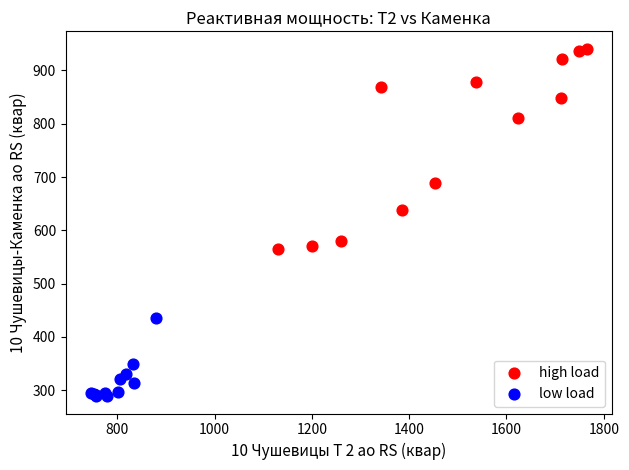

Which series reaches the maximum Y coordinate?

high load